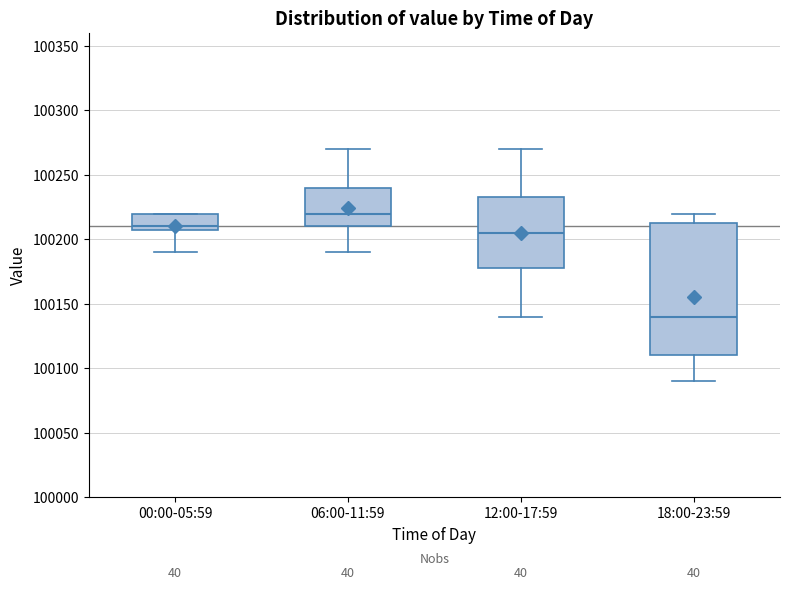

Reading left to right, transcribe this box plot: for each box, give where its median line is, the range the box spans, and where its two whiskers end, as read against the y-axis. The values are not printed on the chart, so give them approximately, as read against the axis.

00:00-05:59: median 100210 (just above the box's lower edge), box 100210 to 100220, whiskers 100190 to 100220
06:00-11:59: median 100220, box 100210 to 100240, whiskers 100190 to 100270
12:00-17:59: median 100205, box 100180 to 100235, whiskers 100140 to 100270
18:00-23:59: median 100140, box 100110 to 100215, whiskers 100090 to 100220